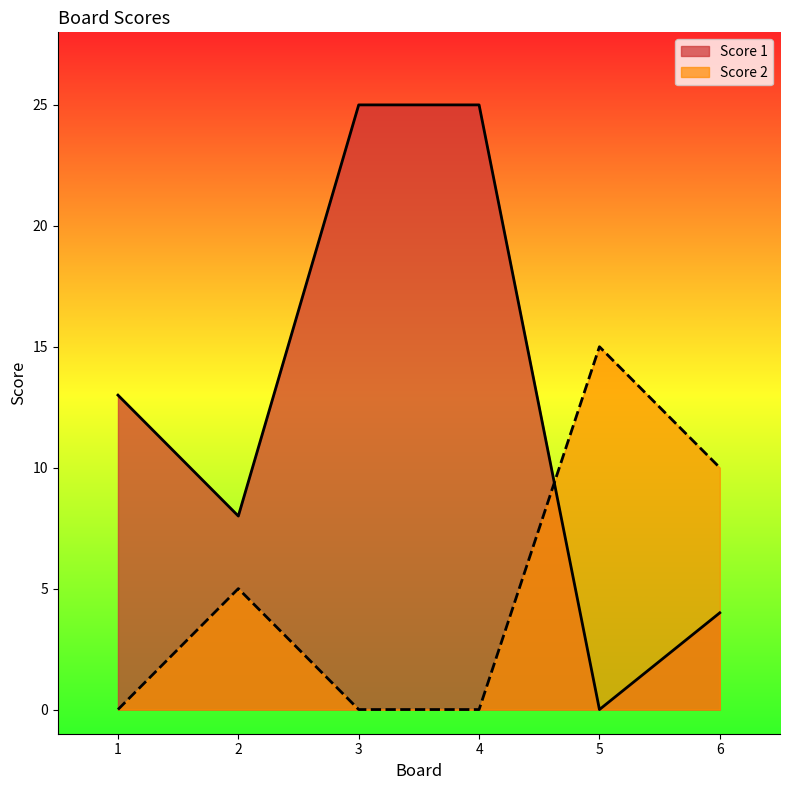

What is the average value of the Score 1 series?

12